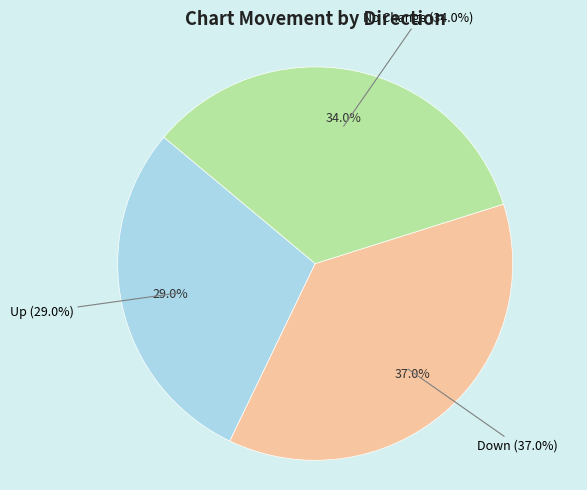

To the nearest percent, what portion does up represent?

29%